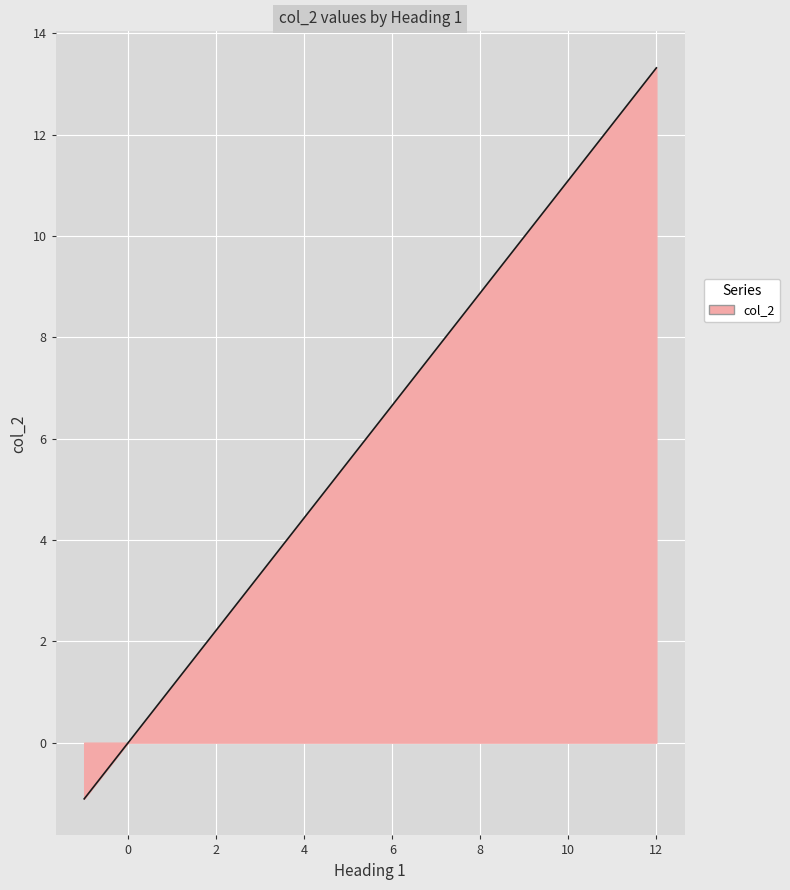

What is the maximum value shown in the chart?

13.3